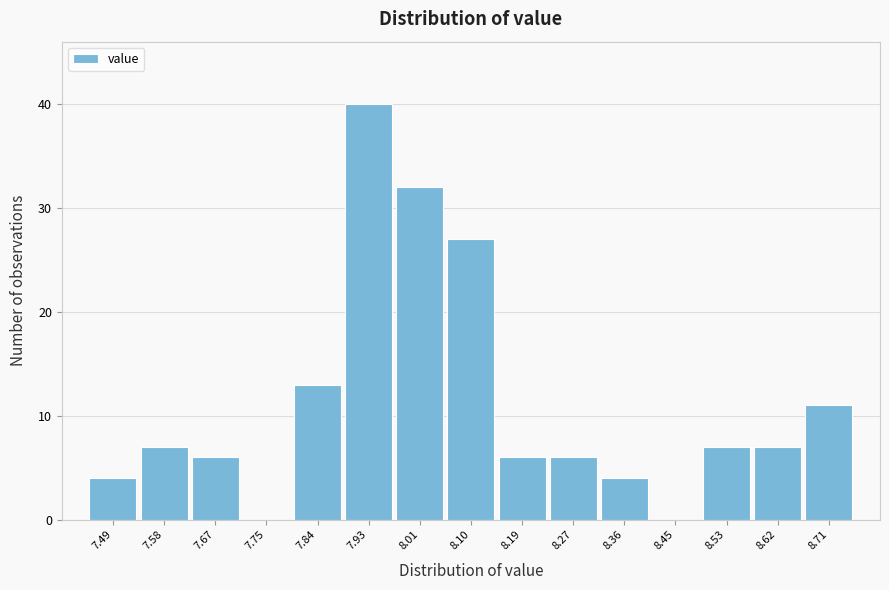

Reading left to right, transcribe this chart: for each bar, give the range it covers on the x-axis and its height. Neither the bar edges nor the heights are printed on the chart, so give them approximately, as read against the axes.

7.45 to 7.54: 4
7.54 to 7.62: 7
7.62 to 7.71: 6
7.71 to 7.80: 0
7.80 to 7.88: 13
7.88 to 7.97: 40
7.97 to 8.06: 32
8.06 to 8.14: 27
8.14 to 8.23: 6
8.23 to 8.32: 6
8.32 to 8.40: 4
8.40 to 8.49: 0
8.49 to 8.58: 7
8.58 to 8.66: 7
8.66 to 8.75: 11